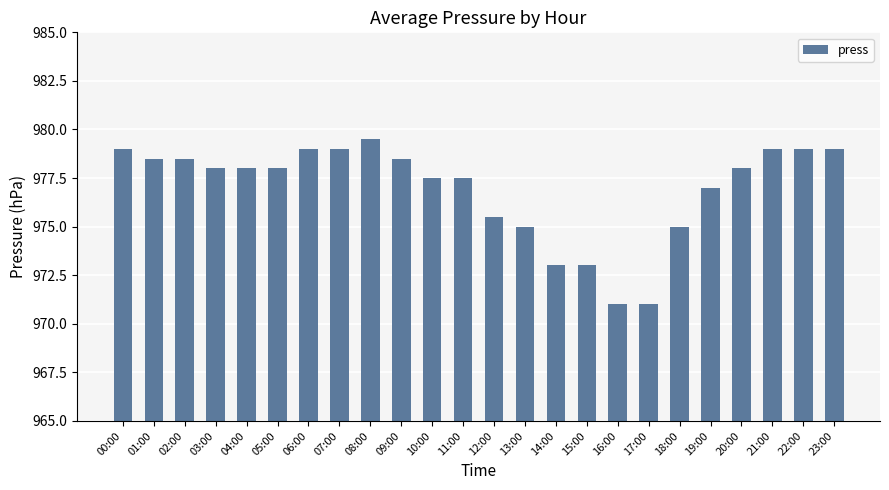

The value at 05:00 is 978.0. True or false?

True